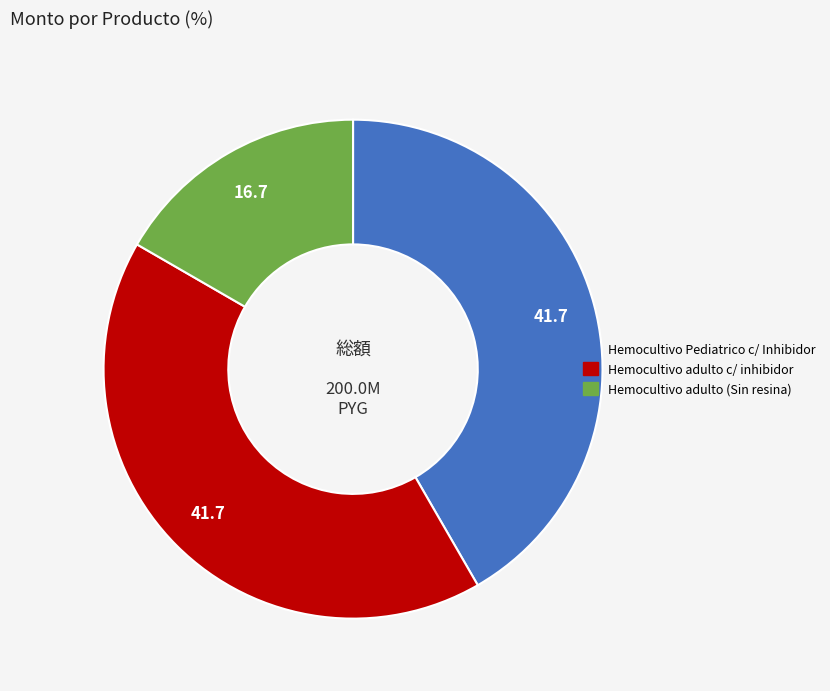

Which slice is the smallest?

Hemocultivo adulto (Sin resina)